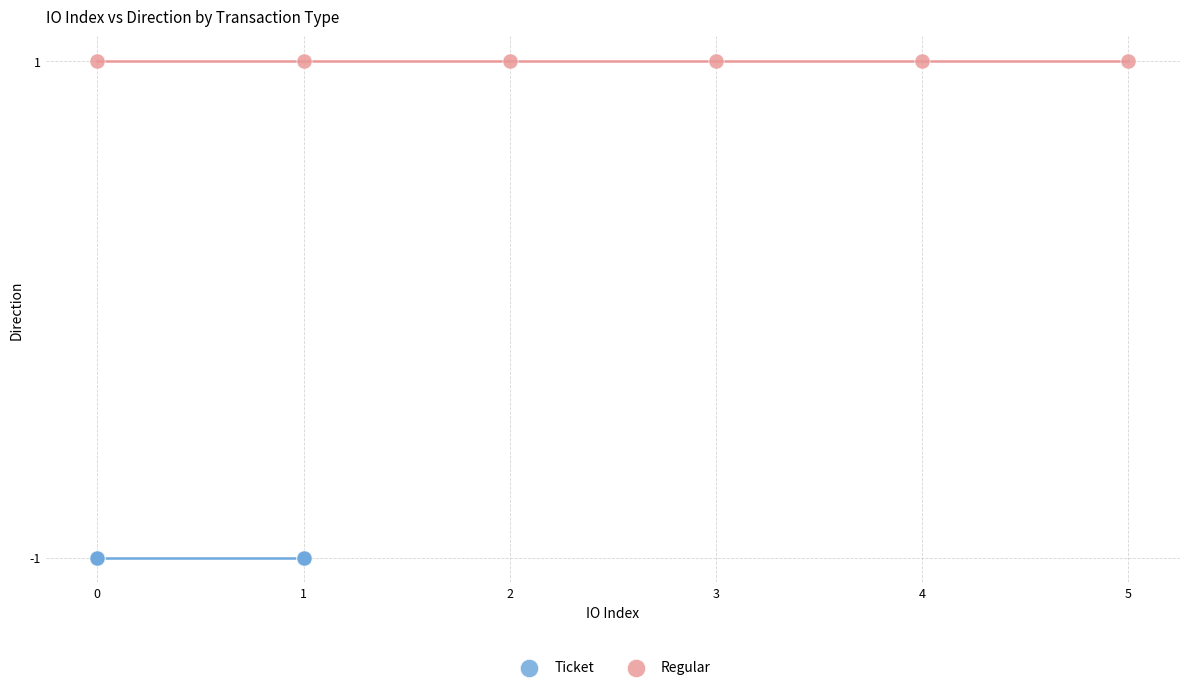

Which series reaches the maximum Y coordinate?

Regular